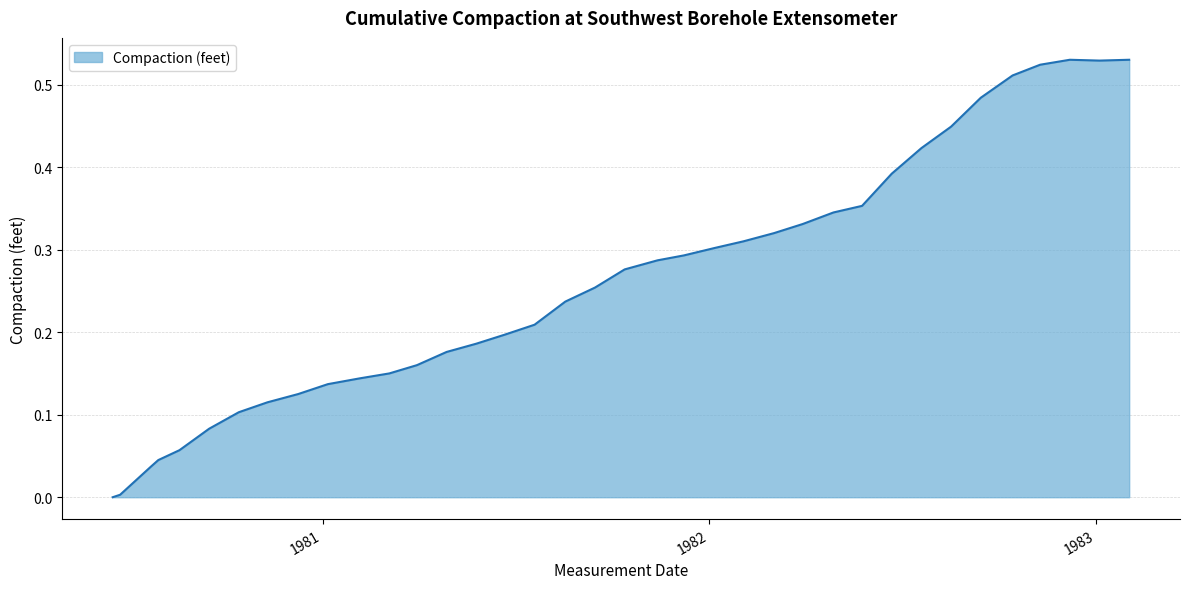

Does the chart have visible grid lines?

Yes